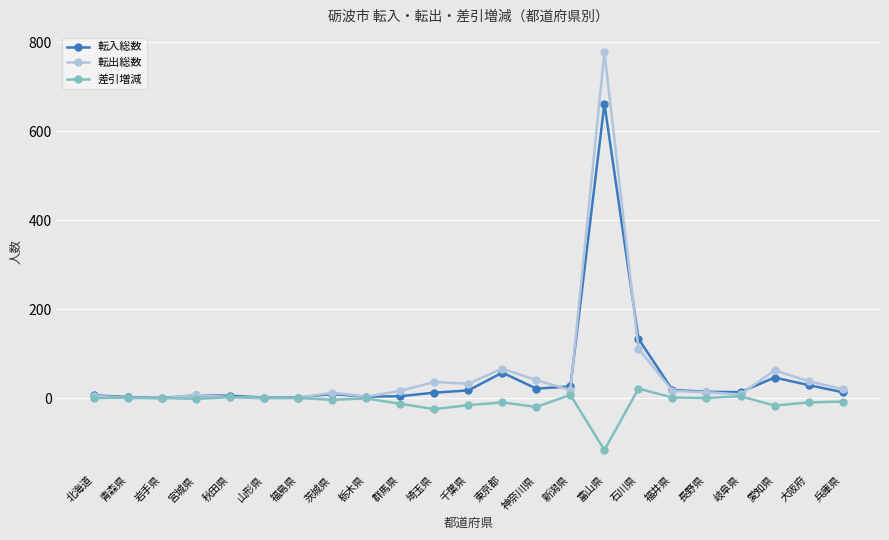

What is the value of the 転入総数 point at the 13th from the left?

58